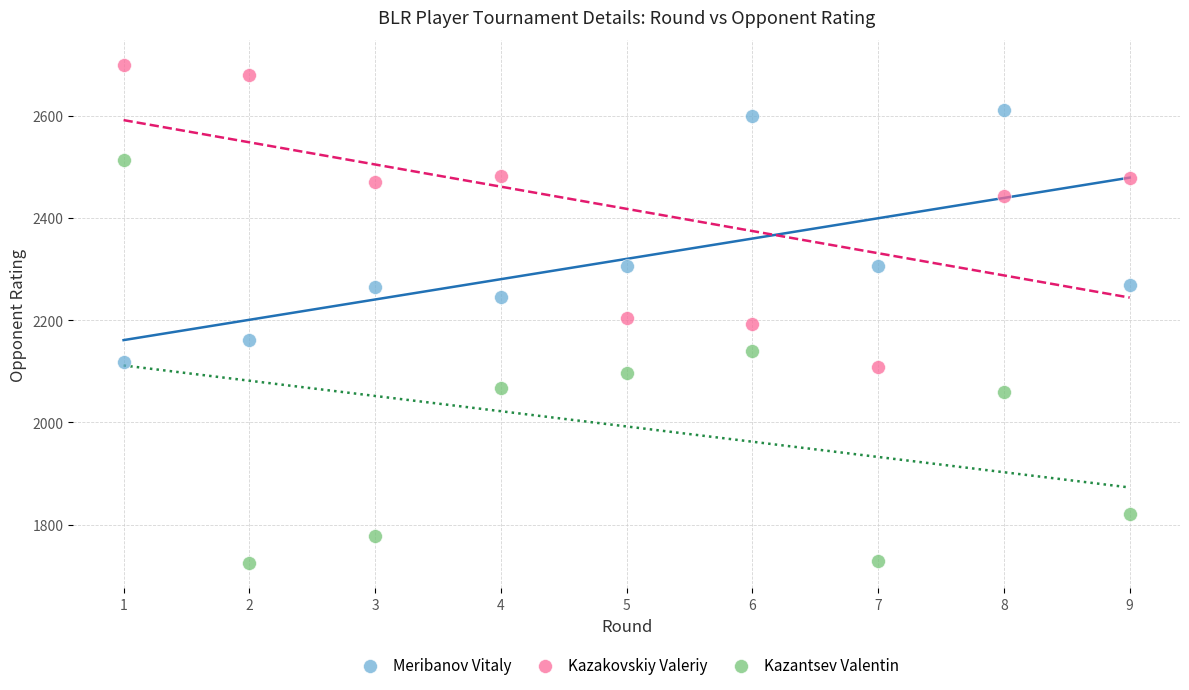

Which series contains the highest Y value?

Kazakovskiy Valeriy